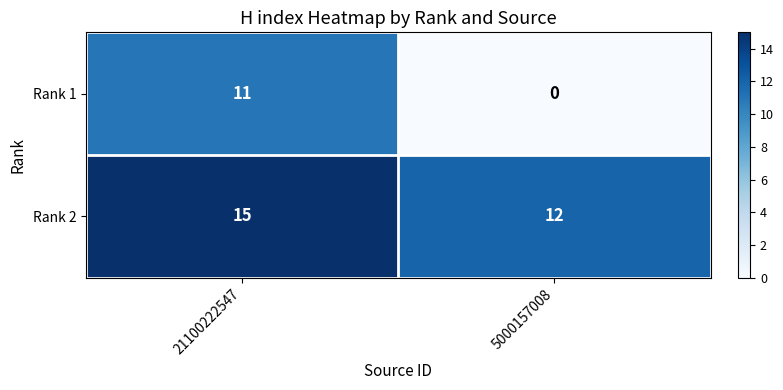

Is it true that Rank 2 equals 8 at 21100222547?

False